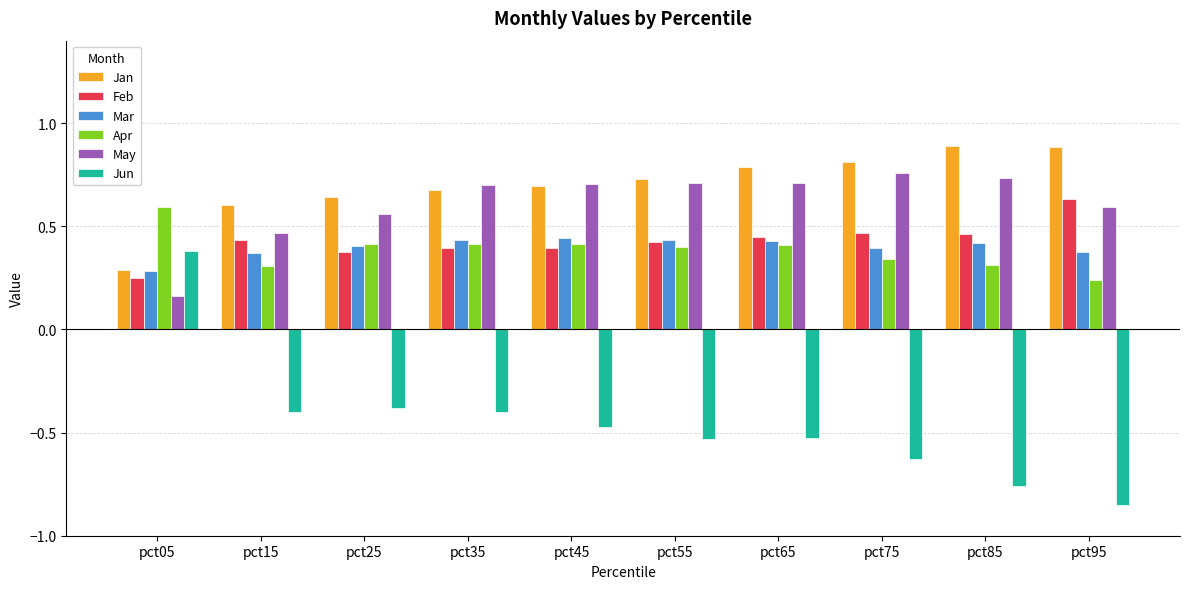

How many categories are shown in the chart?

10